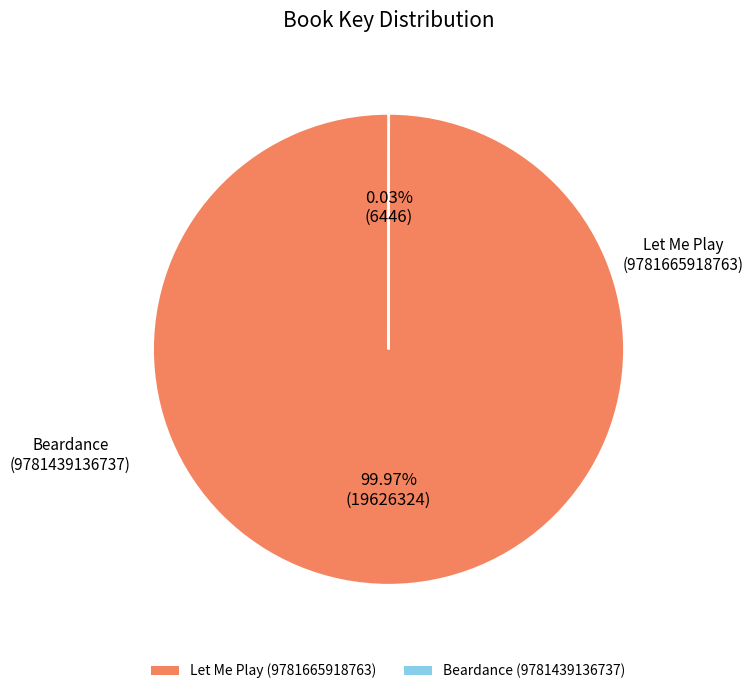

What is the majority slice?

Let Me Play (9781665918763)